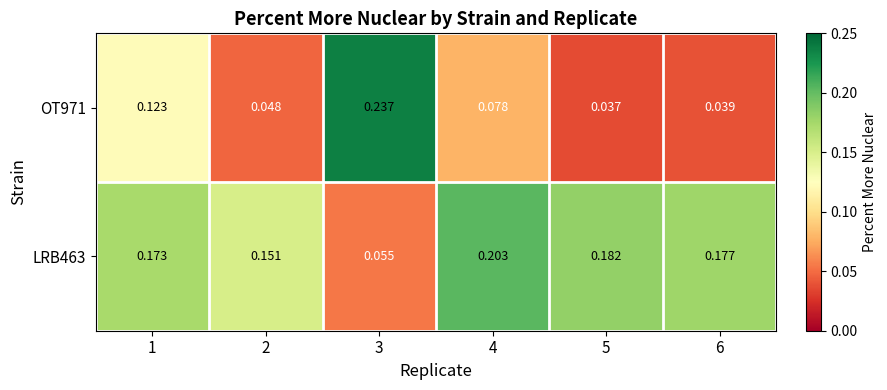

Is the value of LRB463 at 5 greater than the value of OT971 at 4?

Yes